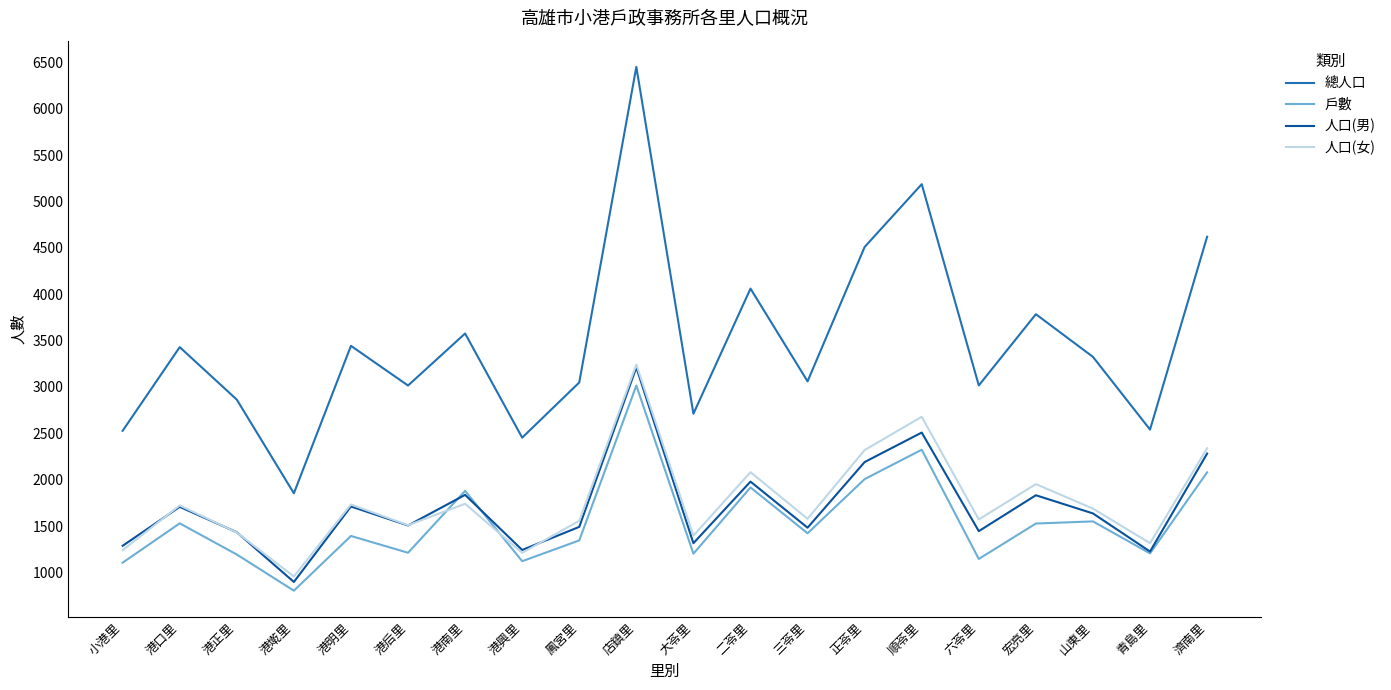

What is the smallest value displayed?

803